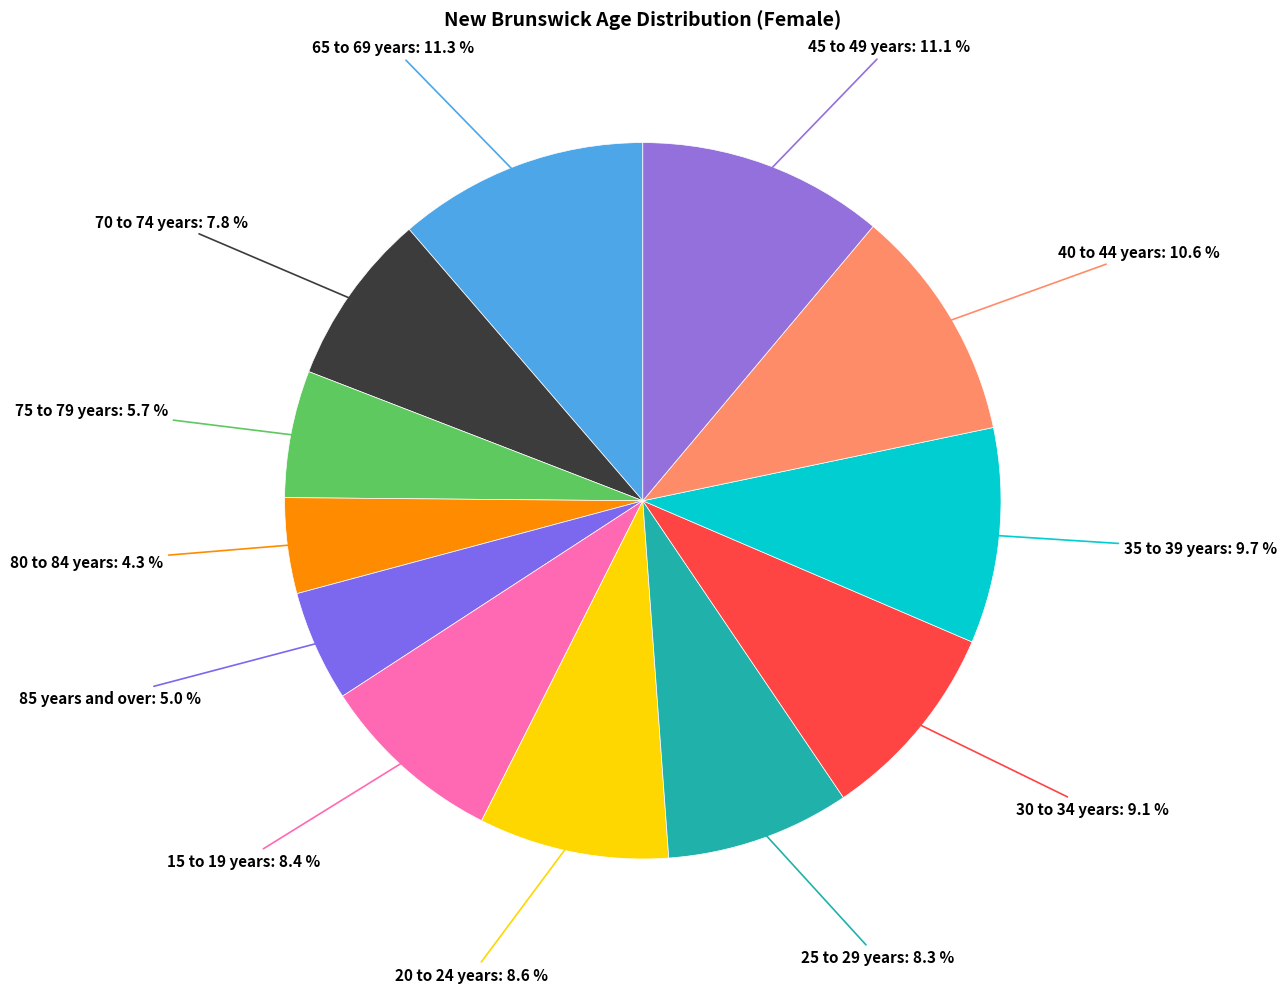

Which has a higher value, 70 to 74 years or 15 to 19 years?

15 to 19 years